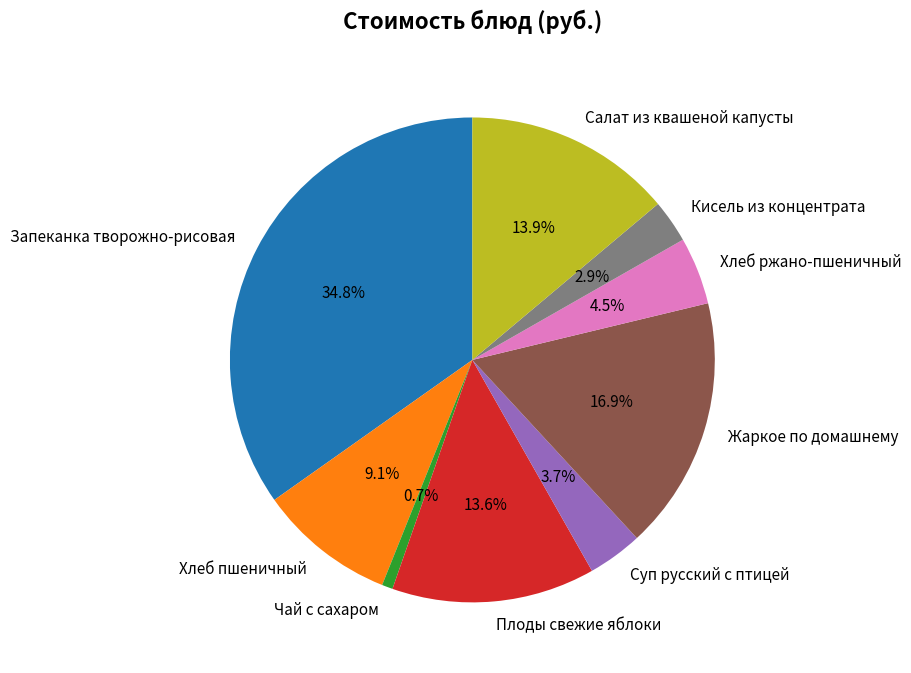

To the nearest percent, what percentage of the pie is Суп русский с птицей?

4%